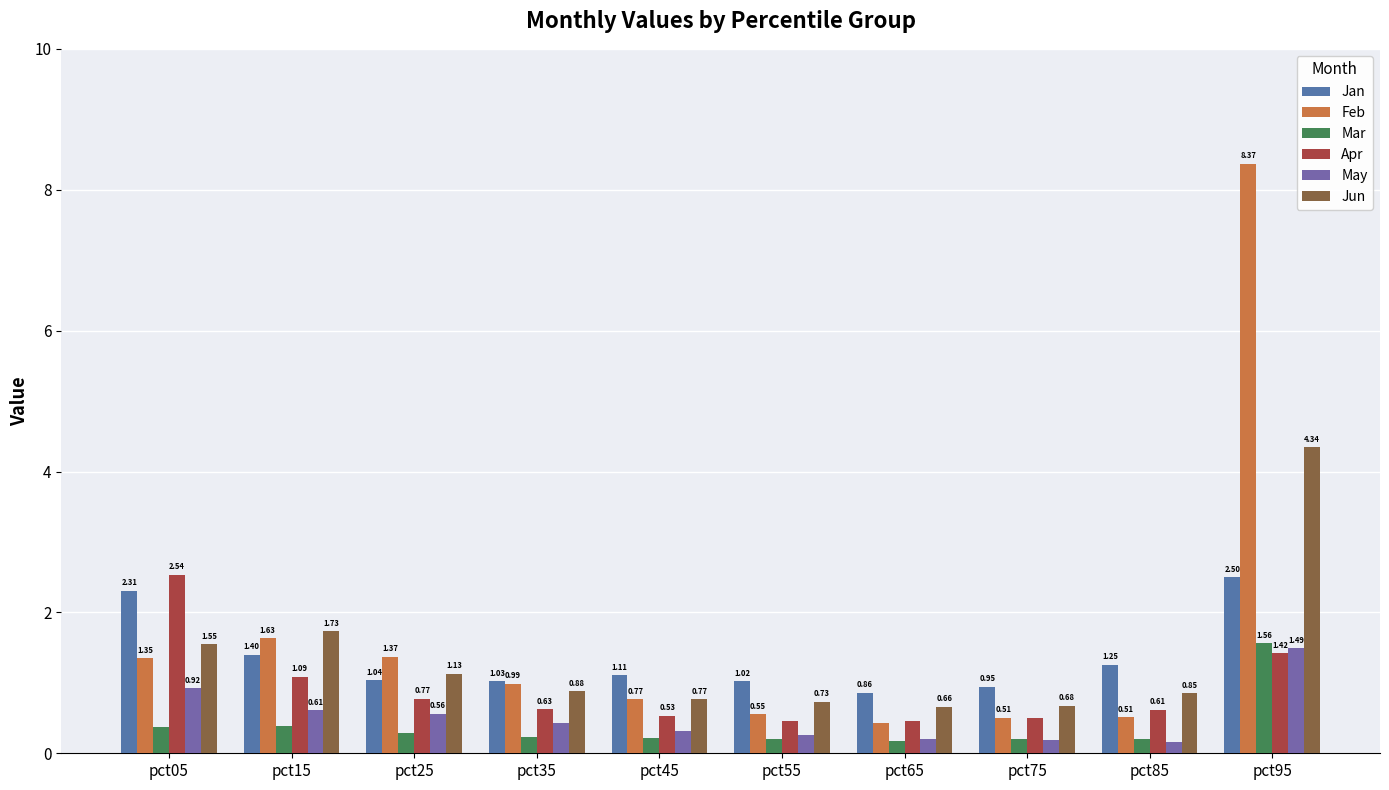

How many bars are there in each group?

6